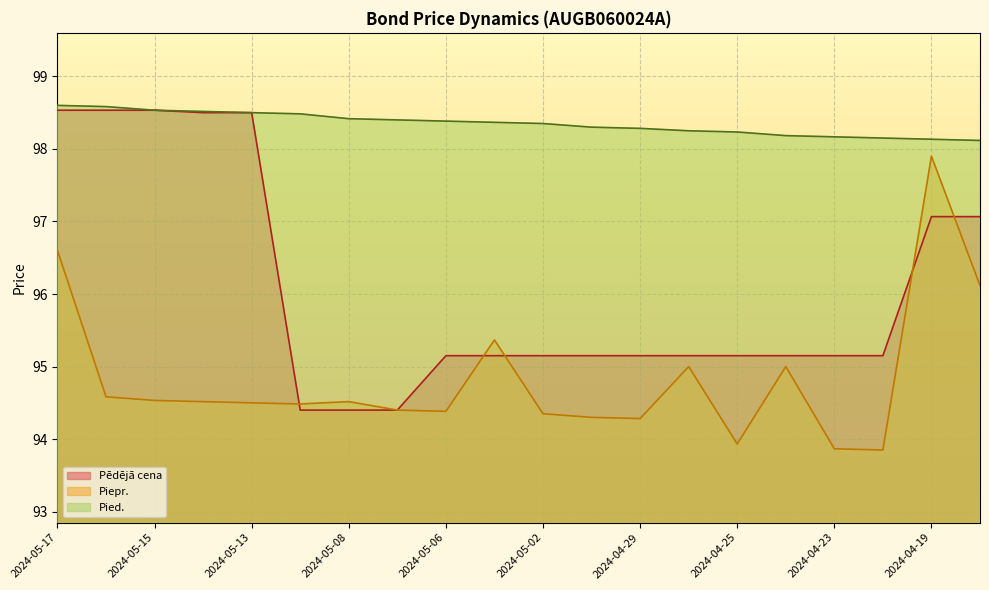

Which series has the largest range (max minus min)?

Pēdējā cena